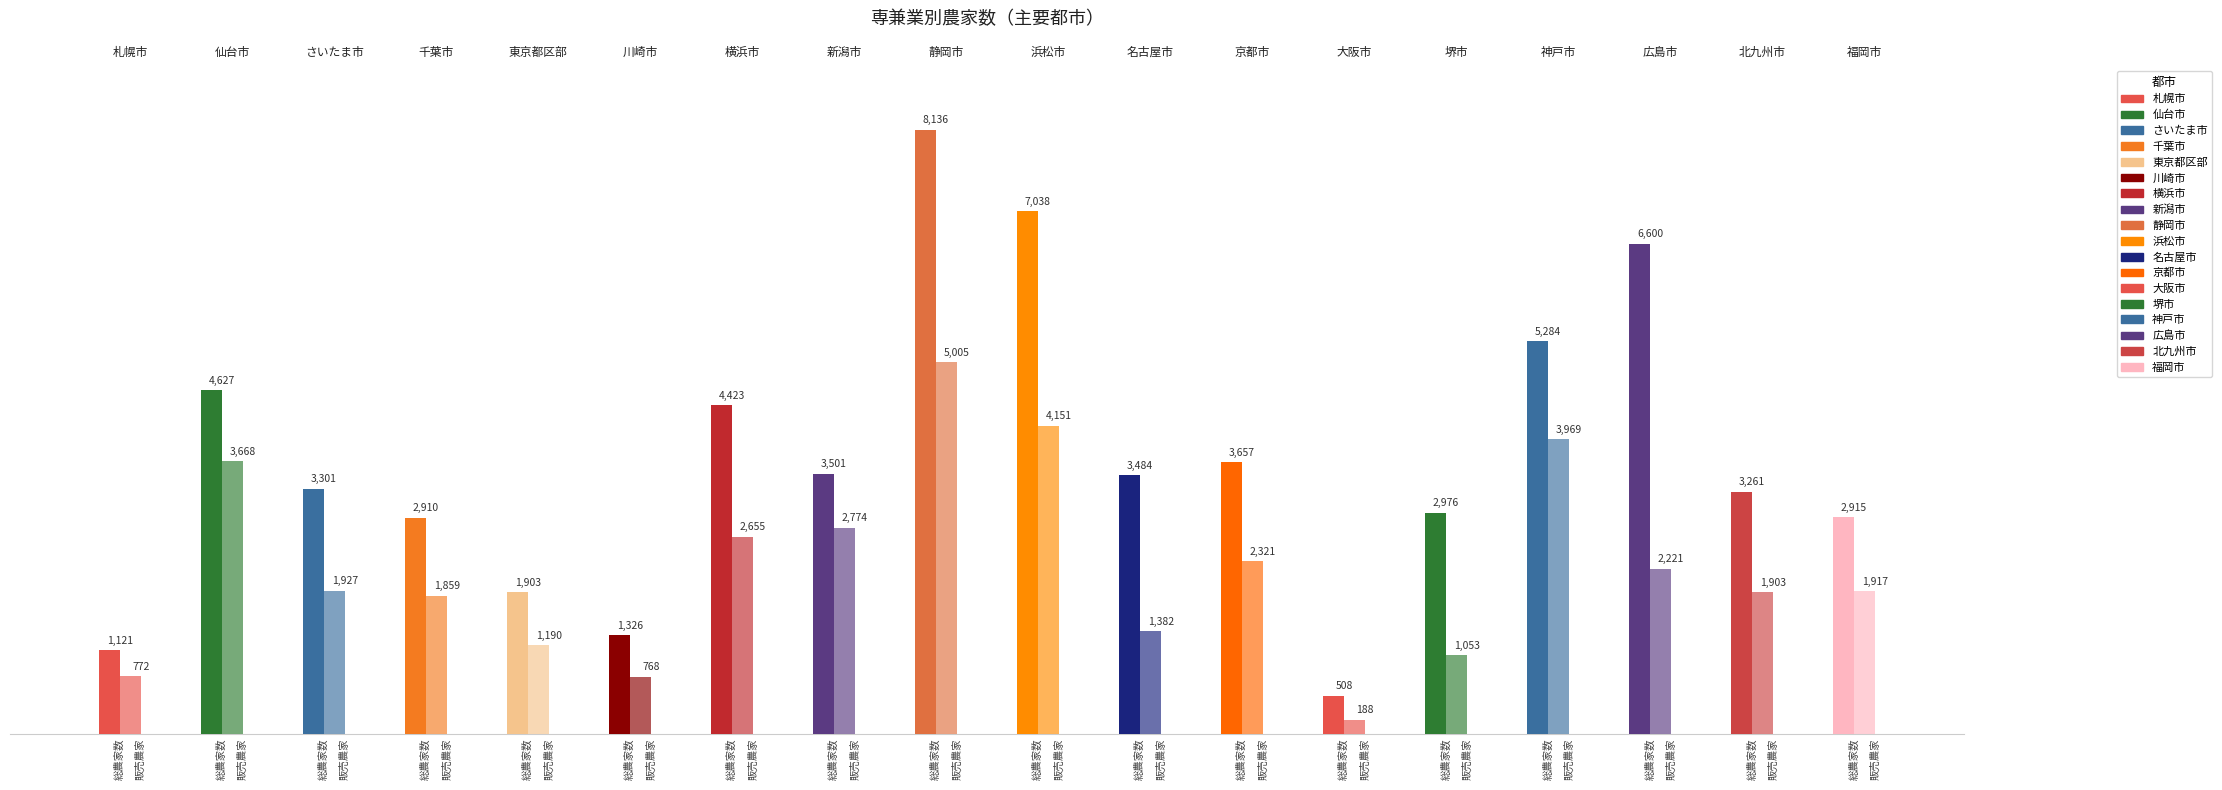

How many values in the 総農家数 series exceed 3484?

8